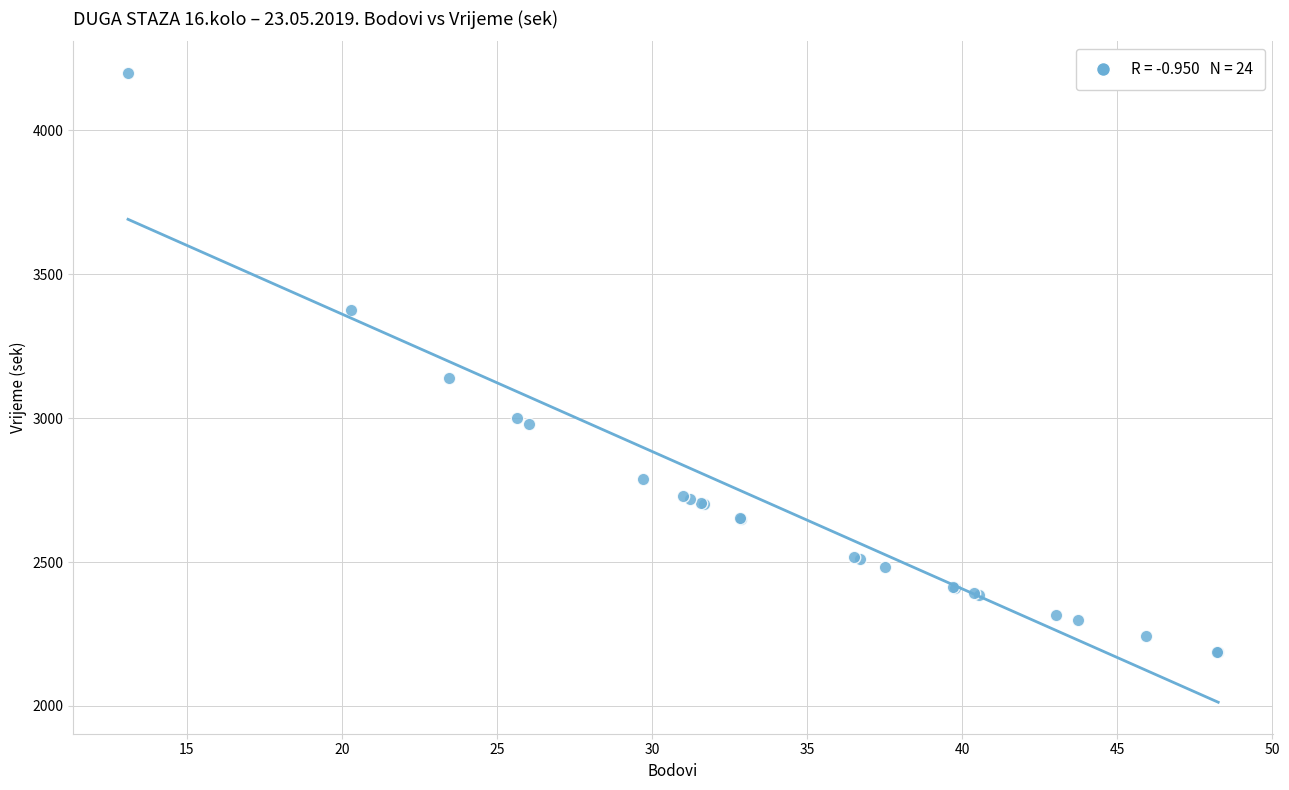

What Y value in the scatter plot is closest to 3194?

3138